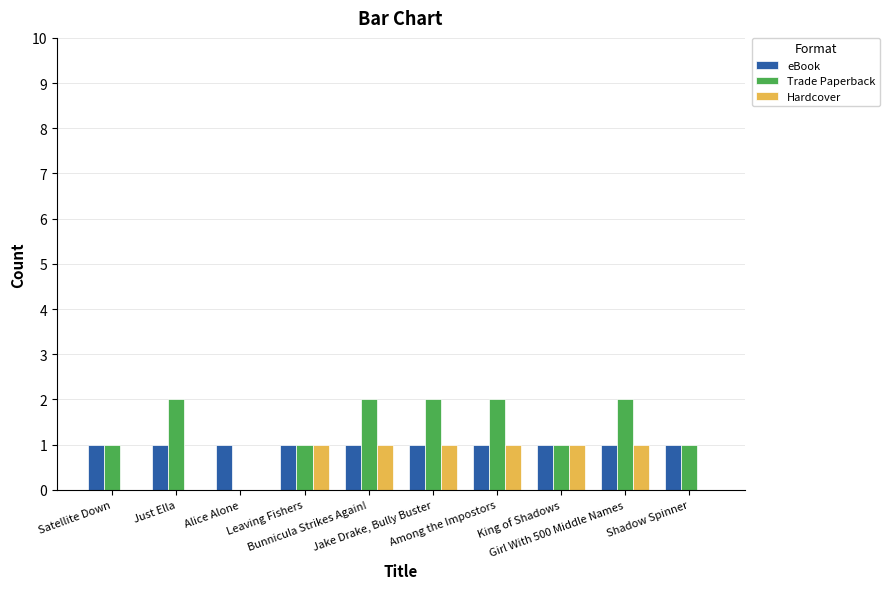

Reading left to right, list all the values displayed in this chart.

eBook: Satellite Down=1	Just Ella=1	Alice Alone=1	Leaving Fishers=1	Bunnicula Strikes Again!=1	Jake Drake, Bully Buster=1	Among the Impostors=1	King of Shadows=1	Girl With 500 Middle Names=1	Shadow Spinner=1
Trade Paperback: Satellite Down=1	Just Ella=2	Alice Alone=0	Leaving Fishers=1	Bunnicula Strikes Again!=2	Jake Drake, Bully Buster=2	Among the Impostors=2	King of Shadows=1	Girl With 500 Middle Names=2	Shadow Spinner=1
Hardcover: Satellite Down=0	Just Ella=0	Alice Alone=0	Leaving Fishers=1	Bunnicula Strikes Again!=1	Jake Drake, Bully Buster=1	Among the Impostors=1	King of Shadows=1	Girl With 500 Middle Names=1	Shadow Spinner=0